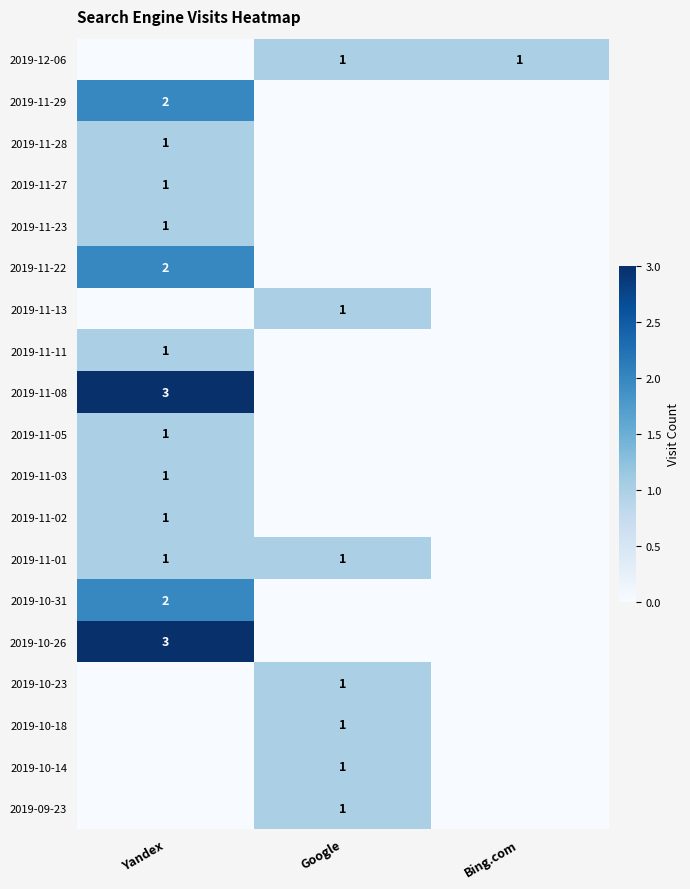

The 2019-11-05 series shows 1 at Yandex. True or false?

True